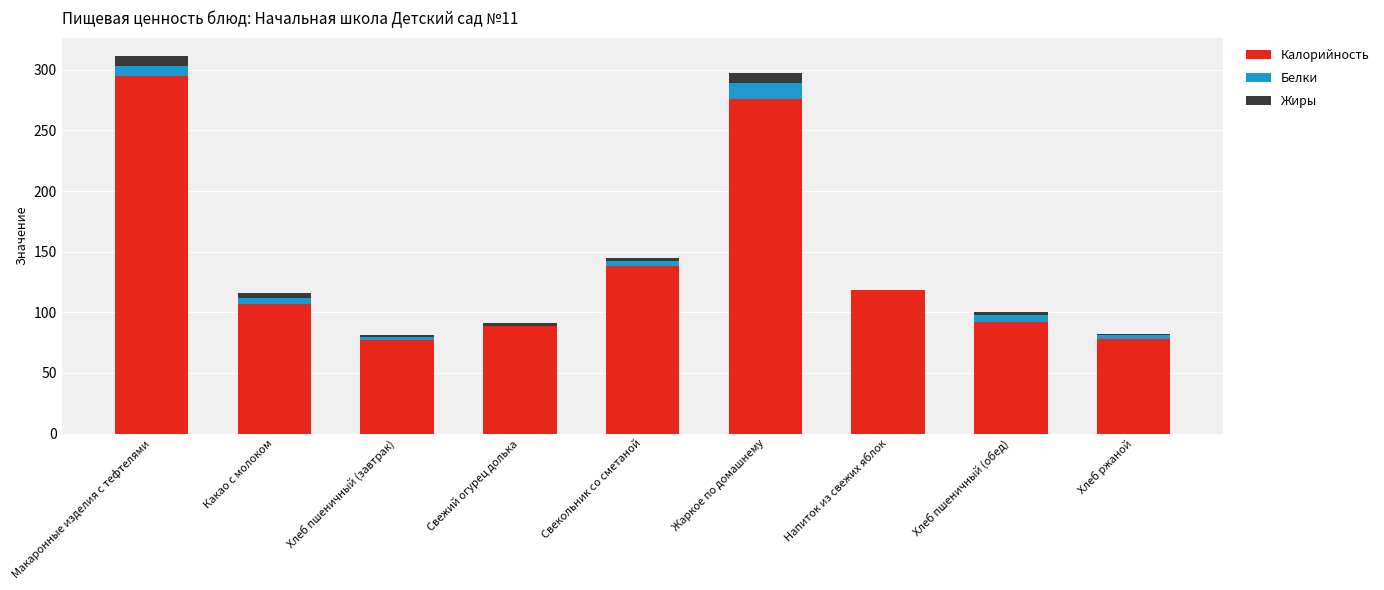

The Калорийность series shows 107 at Какао с молоком. True or false?

True